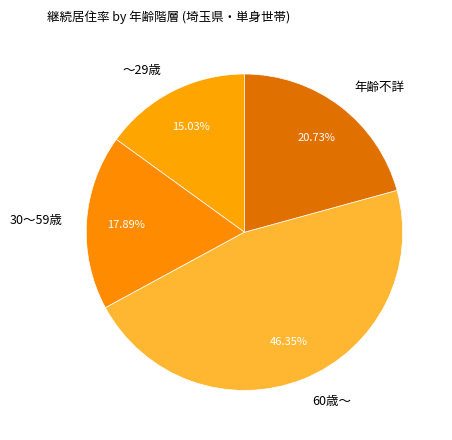

To the nearest percent, what portion does 60歳～ represent?

46%